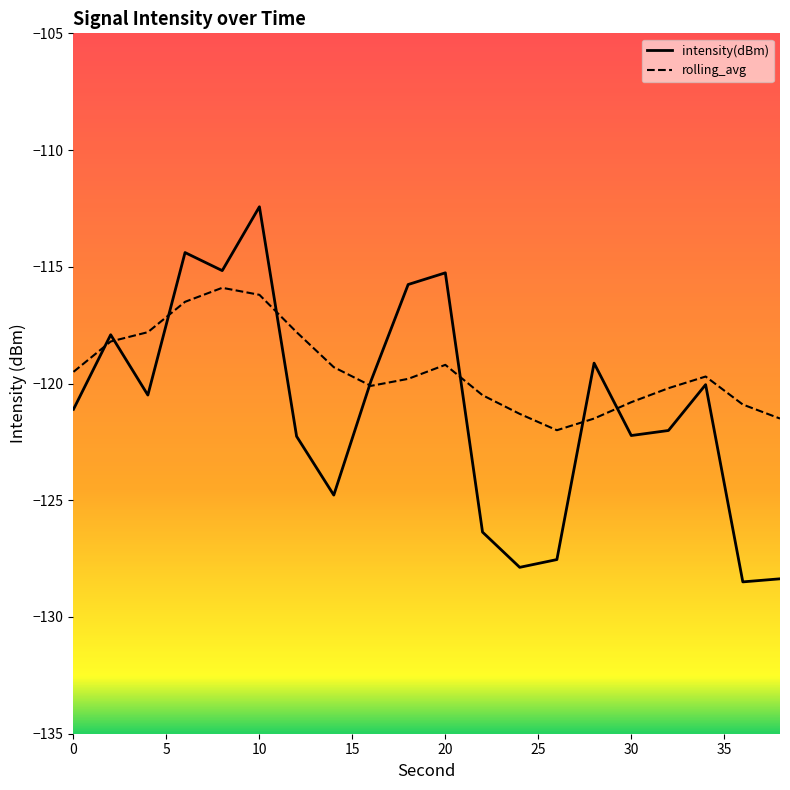

List the series in order of their overall mean, lowest first.

intensity(dBm), rolling_avg